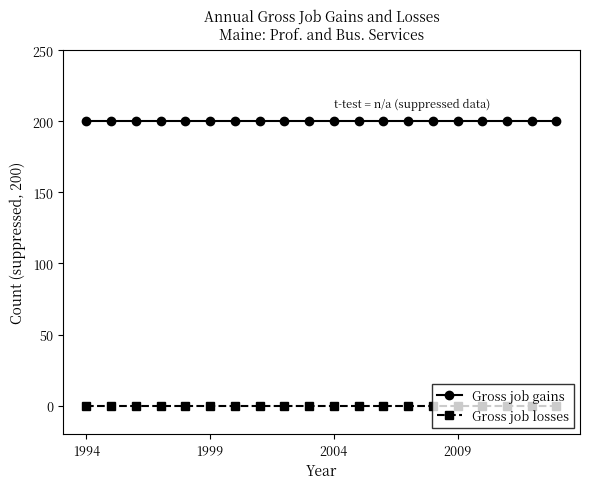

What are all the series names shown in the legend?

Gross job gains, Gross job losses